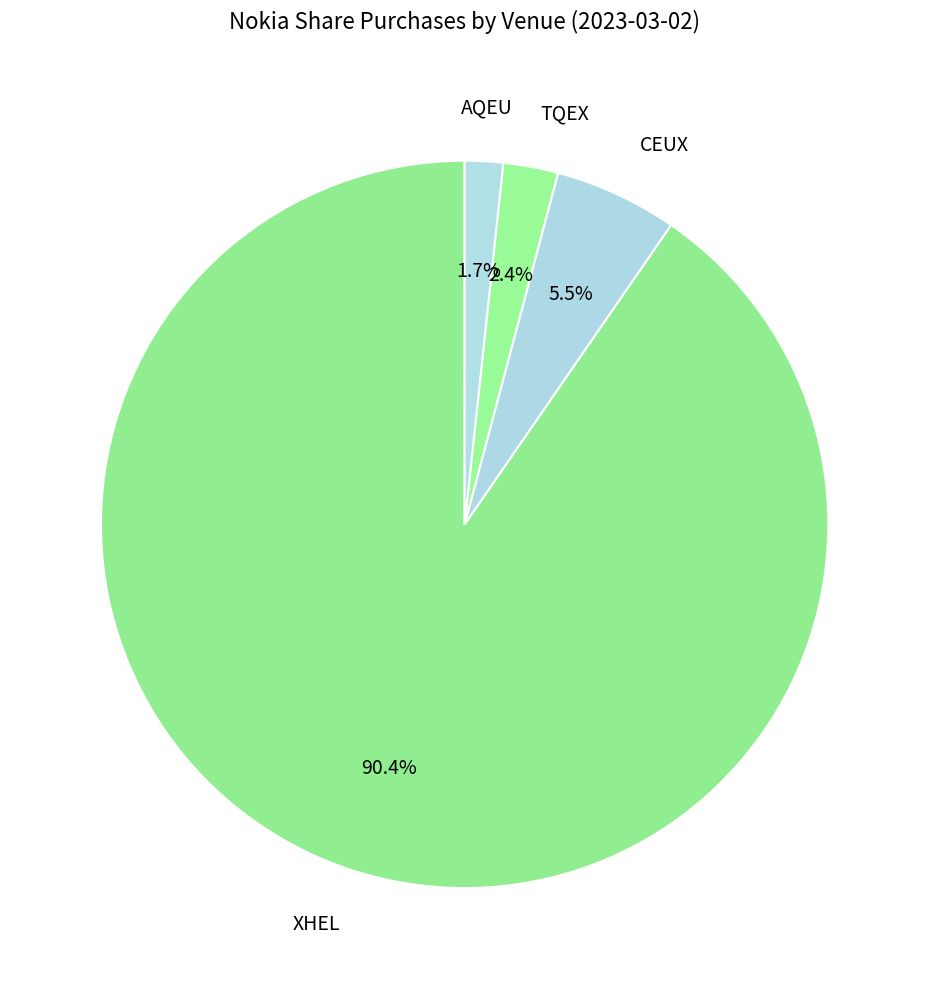

Rank the categories by value from highest to lowest.

XHEL, CEUX, TQEX, AQEU